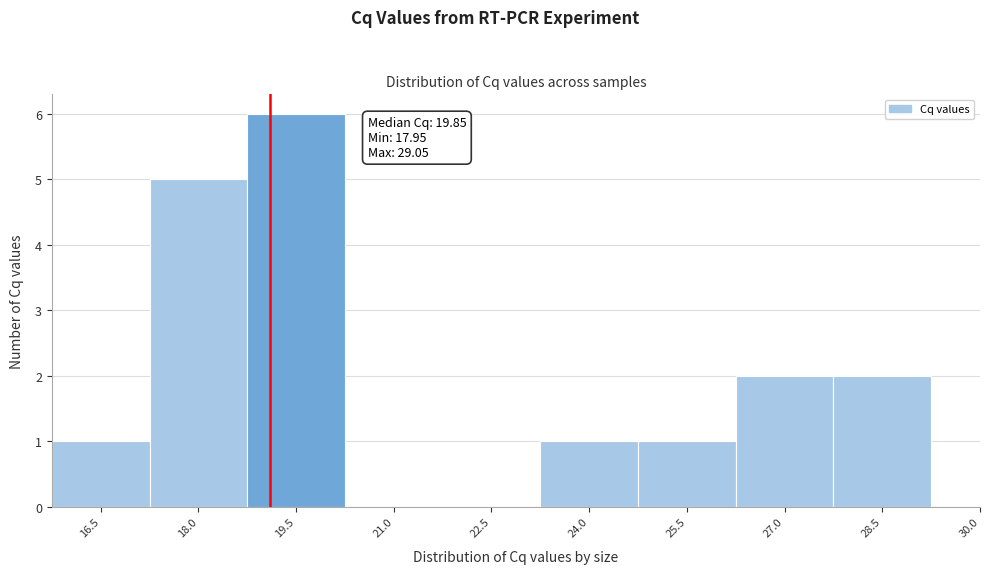

Reading left to right, list all the values displayed in this chart.

16.5=1	18.0=5	19.5=6	21.0=0	22.5=0	24.0=1	25.5=1	27.0=2	28.5=2	30.0=0